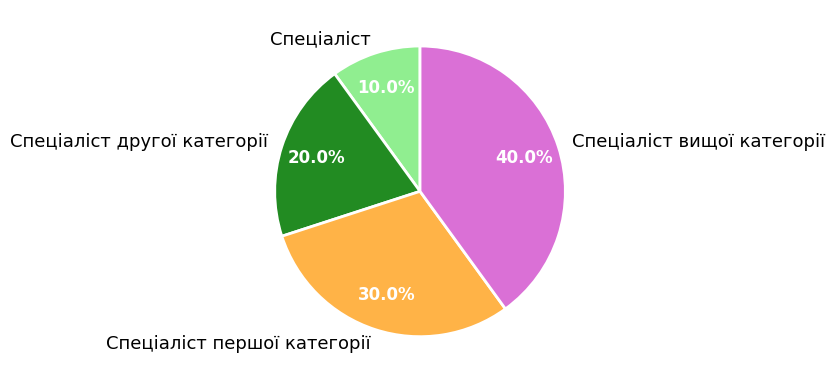

Count the number of slices in the pie.

4